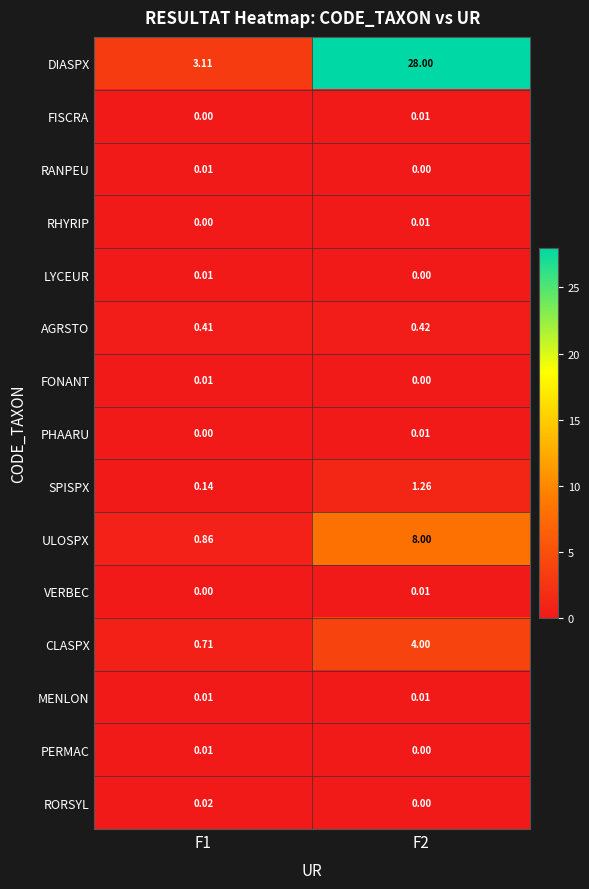

Is the value of ULOSPX at F1 greater than the value of VERBEC at F2?

Yes